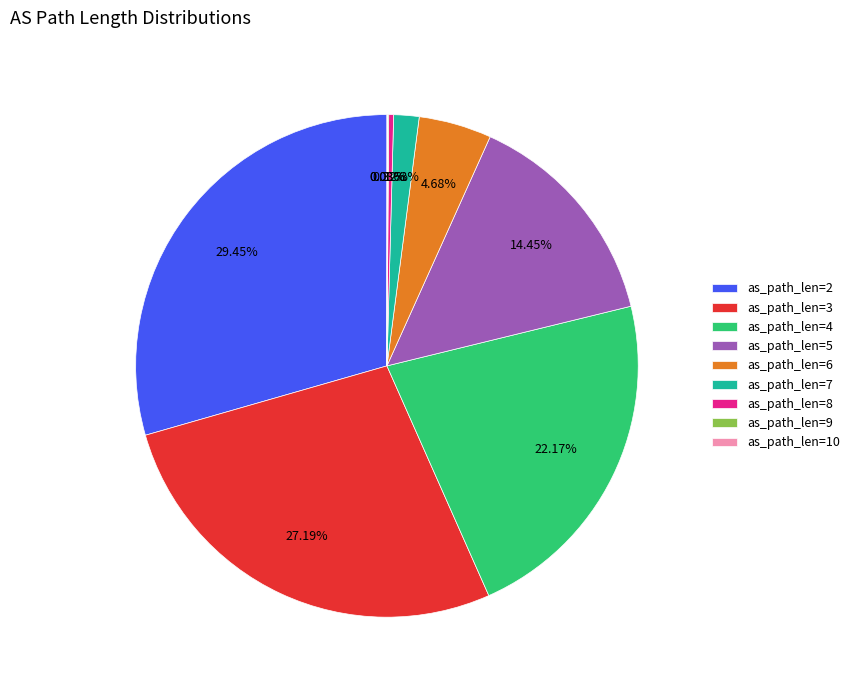

Does any single category account for the majority?

No